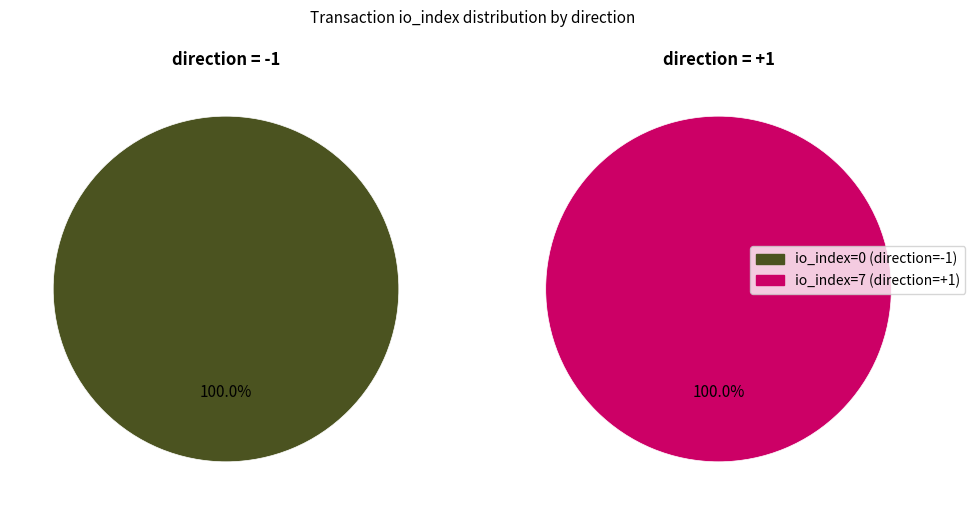

Which slice is the smallest?

tx -1 (io_index=0)